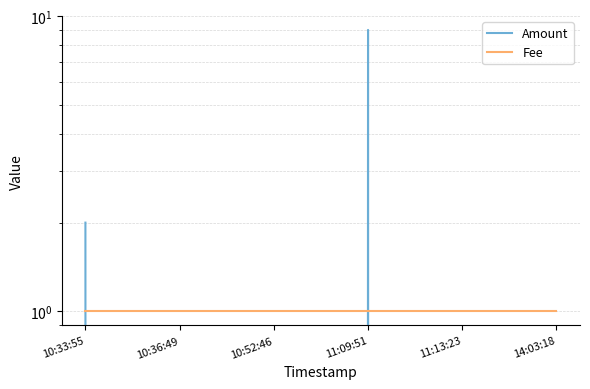

Which has a higher value, 11:13:23 or 11:09:51?

11:09:51